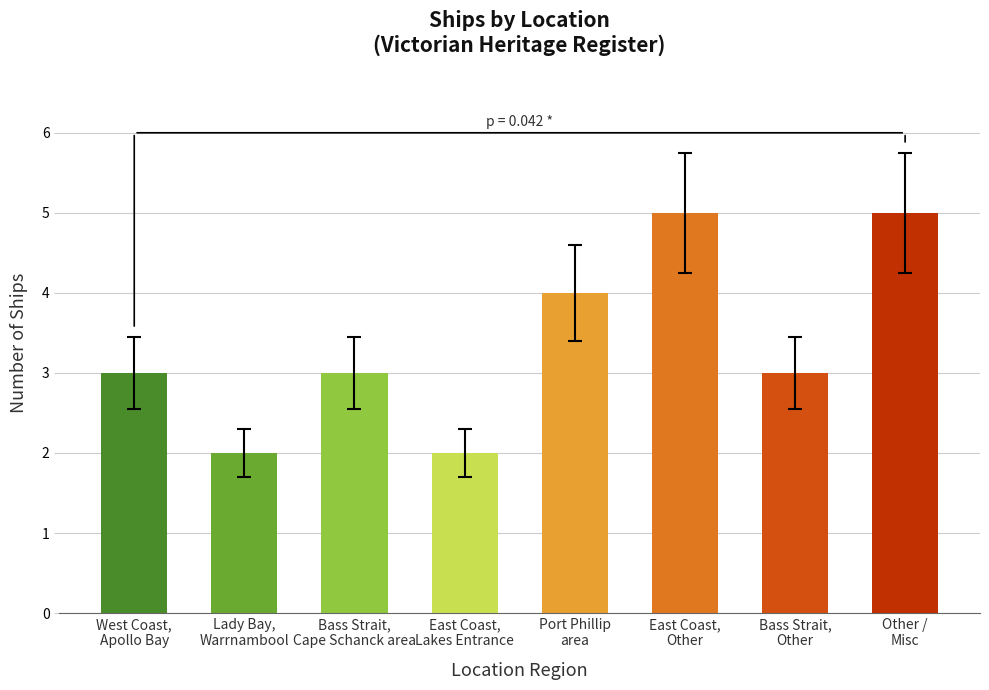

What is the minimum value shown in the chart?

2